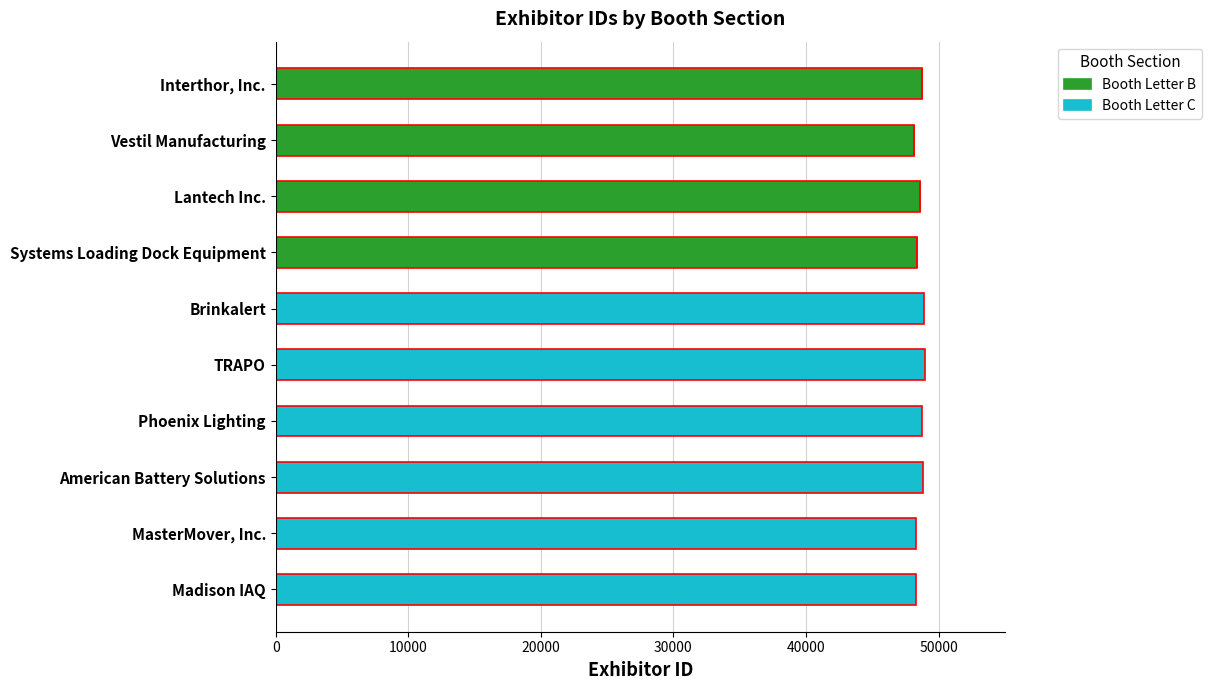

What is the total value across all series at American Battery Solutions?

48809